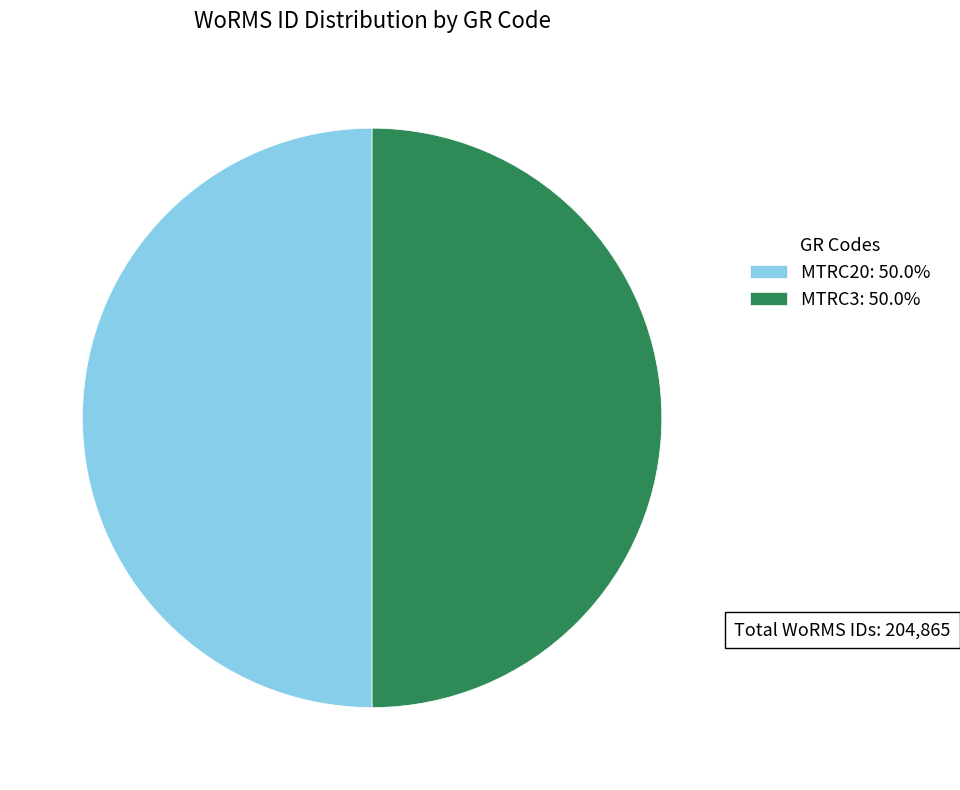

What is the ratio of the value at MTRC20 to the value at MTRC3?

1.0